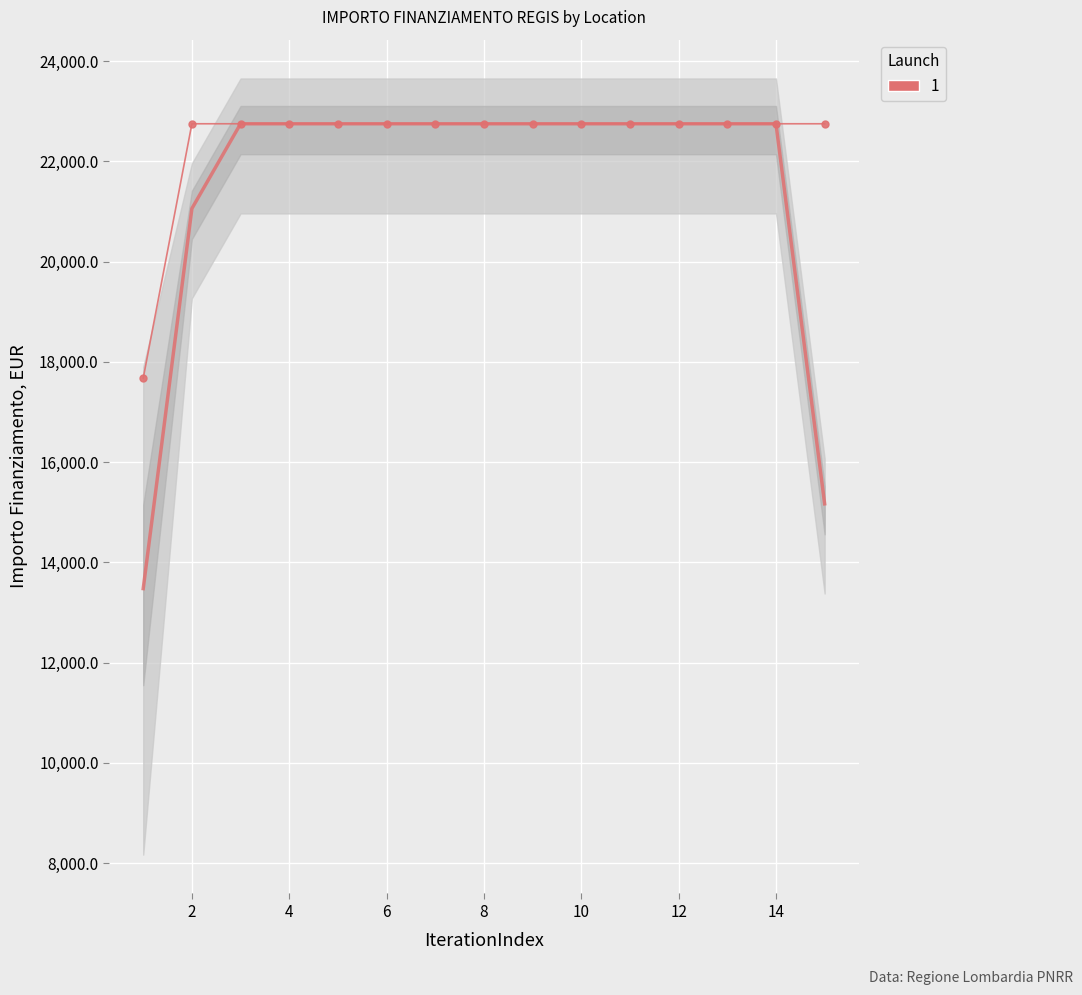

True or false: the data shows 11500.7 at VEROLAVECCHIA.

False